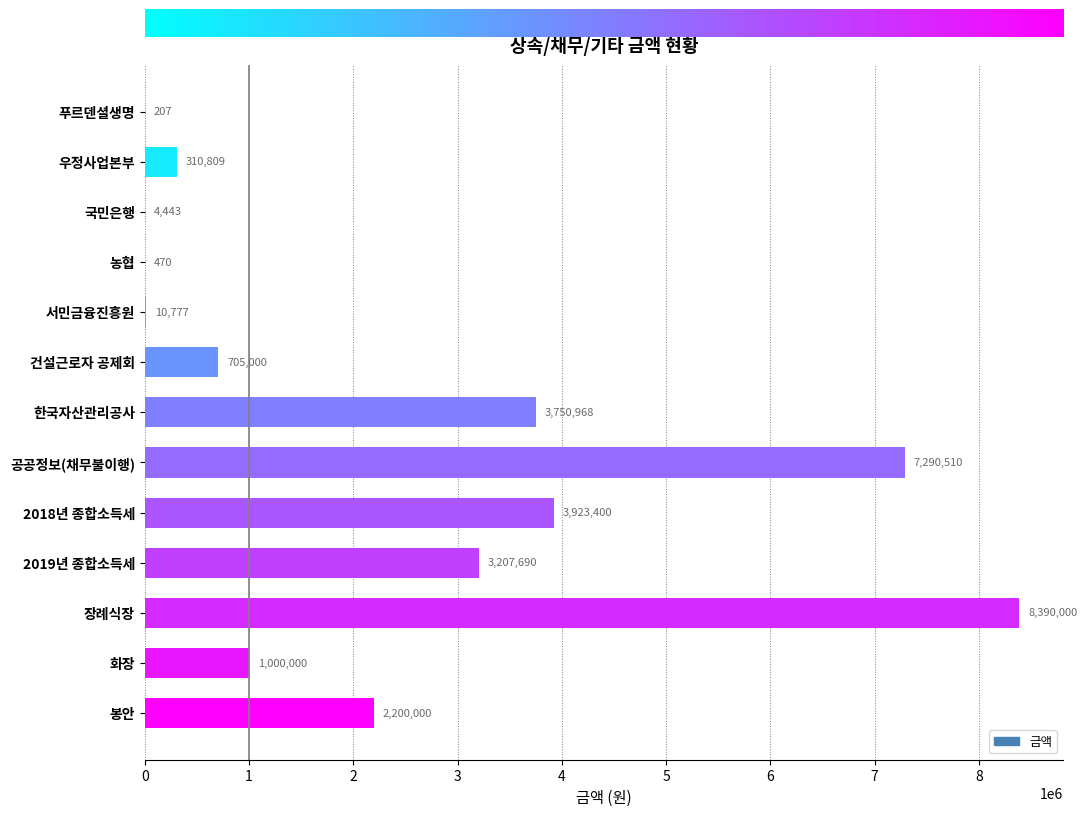

Read the value at 봉안, to the nearest 100.

2200000